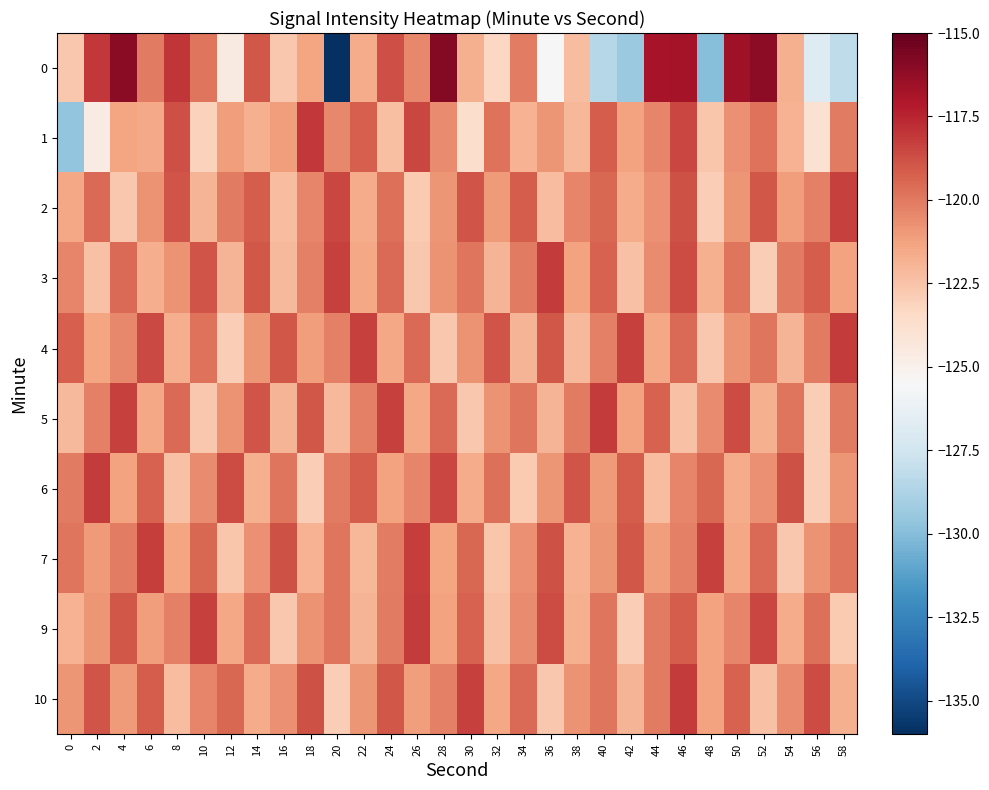

At which category is the sum across all series the highest?

46